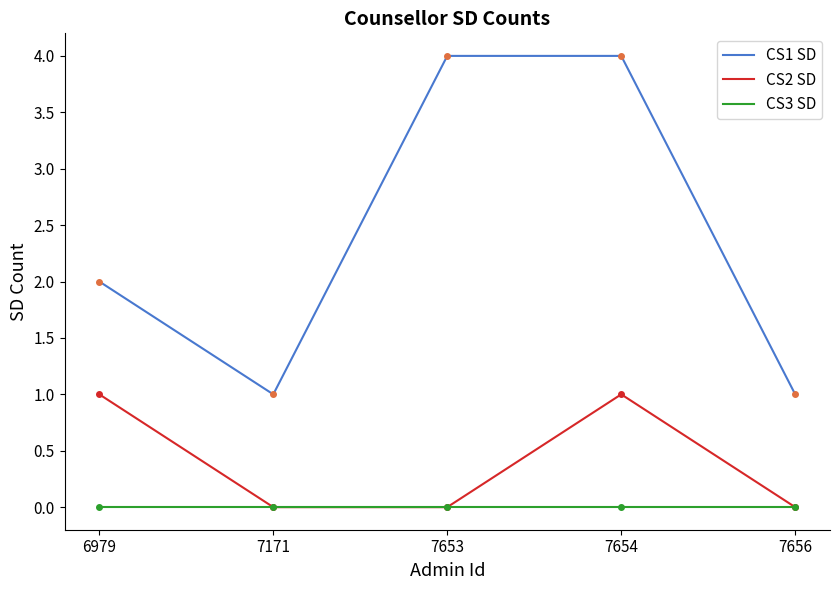

True or false: CS3 SD and CS1 SD intersect in this chart.

False